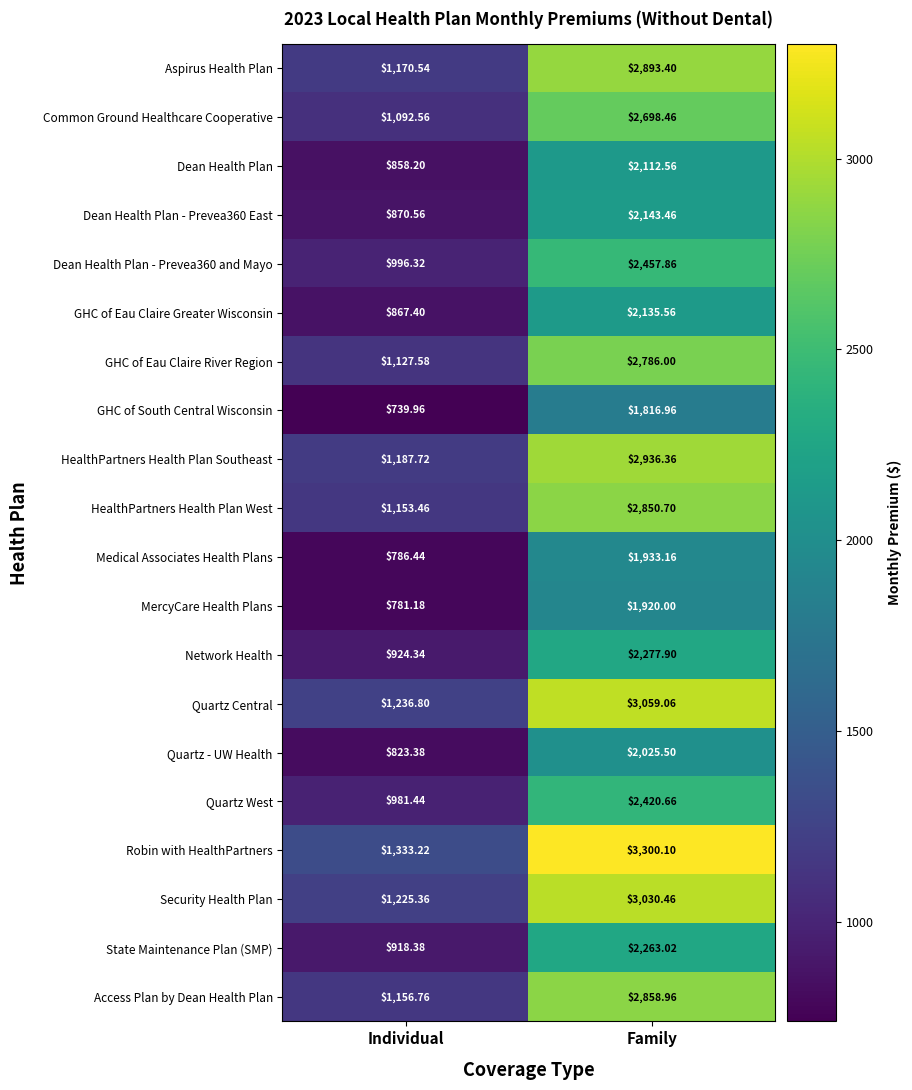

What is the smallest value displayed?

740.0